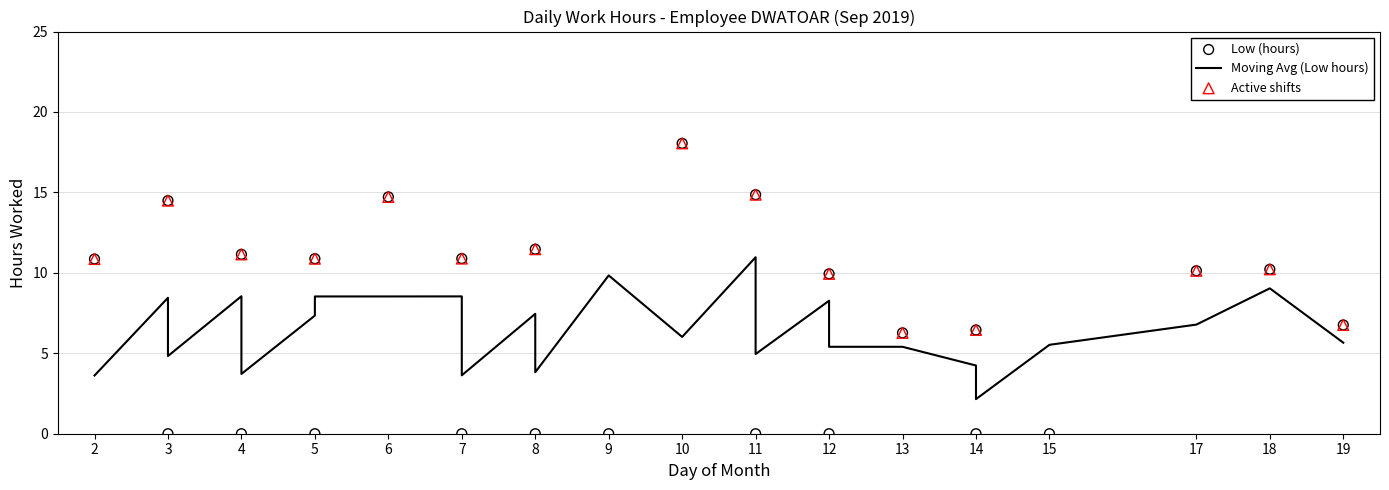

What is the change in value from 12 to 15?

-9.9